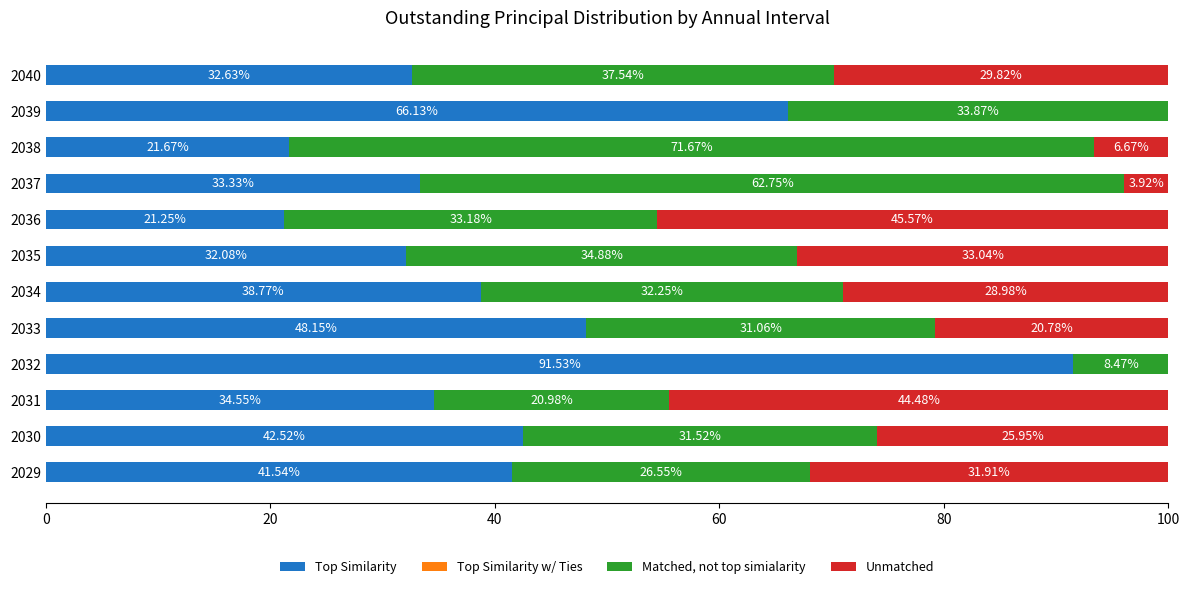

How many series are shown in this chart?

3